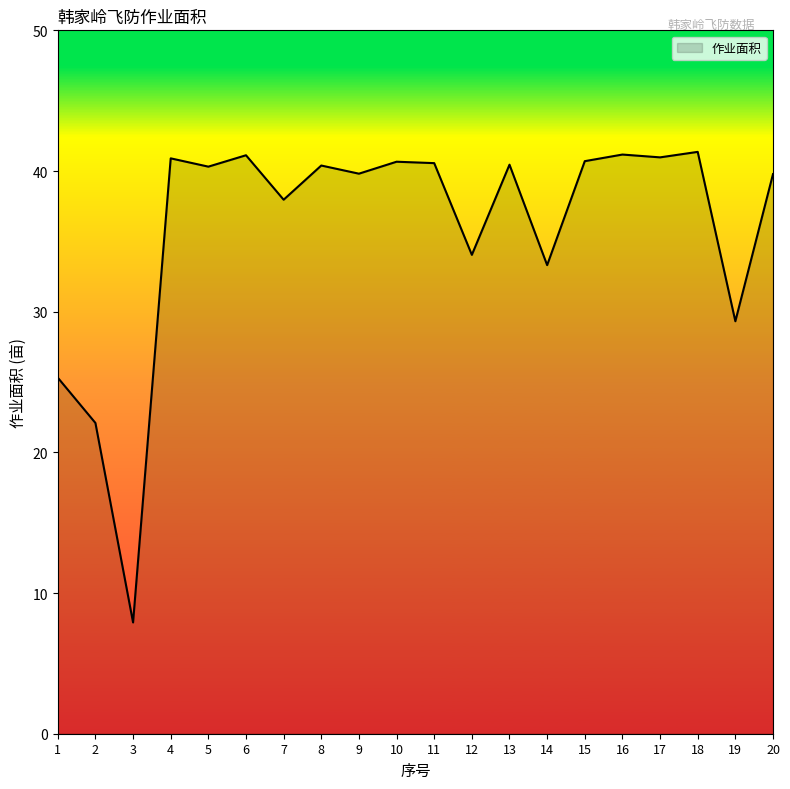

Between 9 and 3, which is larger?

9